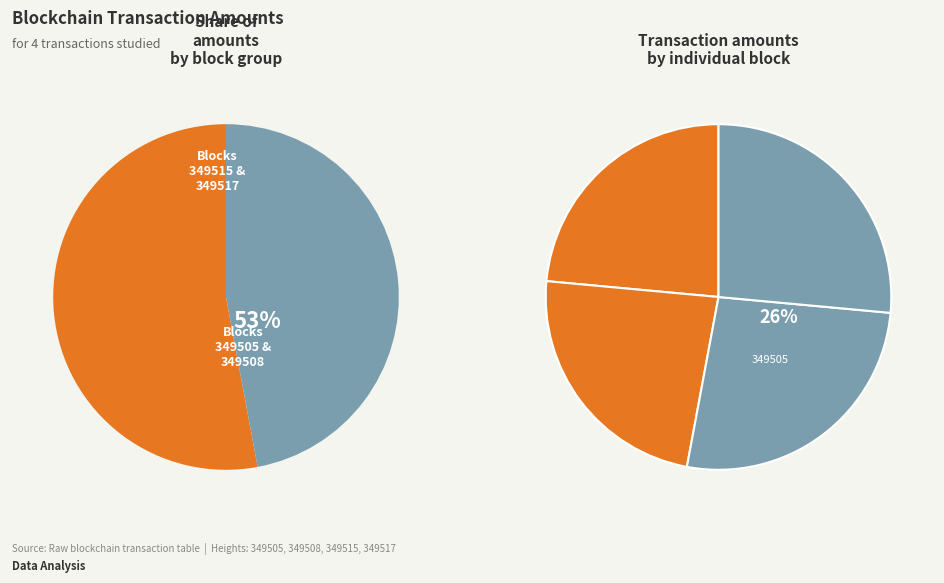

Which slice is the largest?

349505